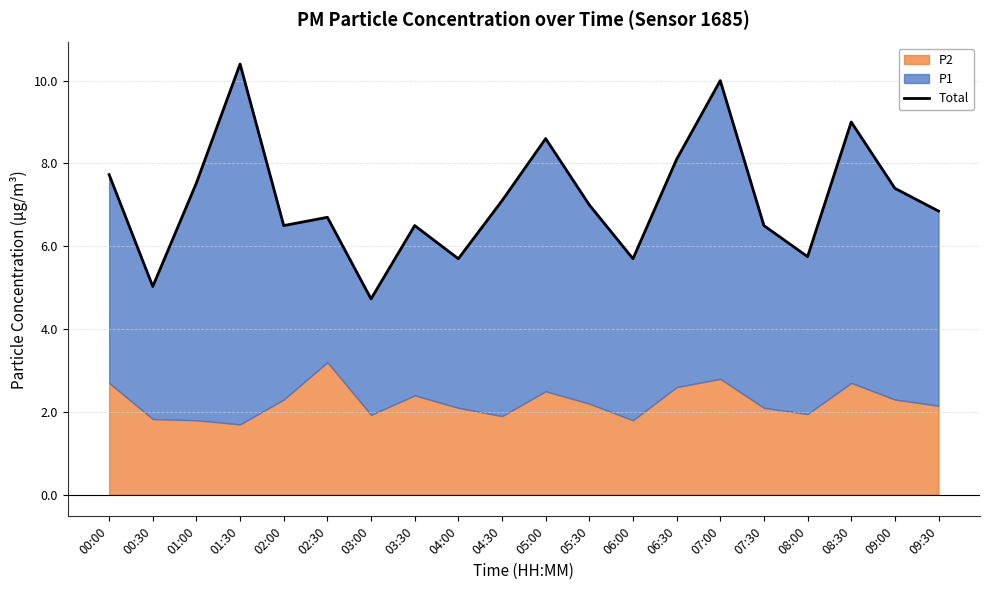

What is the sum of the values at 00:00 and 06:00?

13.4